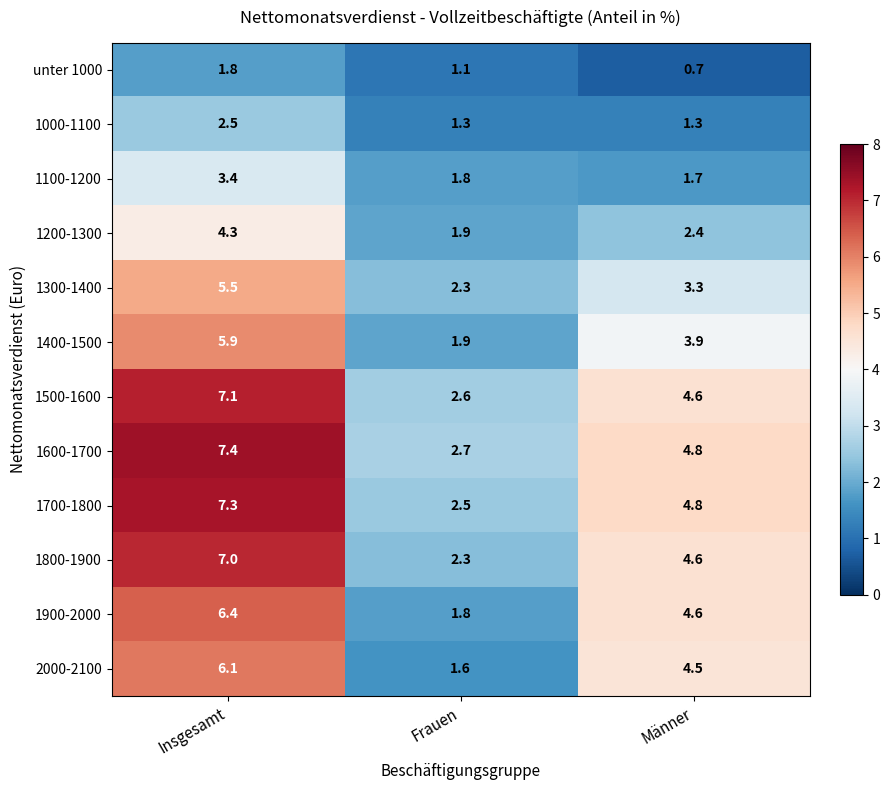

Between Insgesamt and Frauen, which series saw the biggest shift?

1700-1800